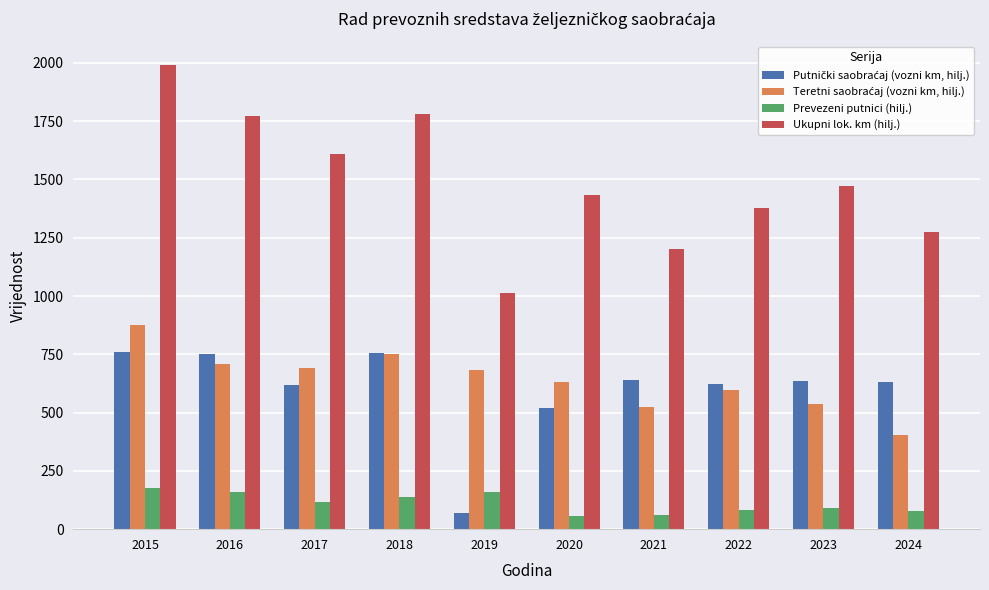

What is the sum of all Ukupni lok. km (hilj.) values?

14924